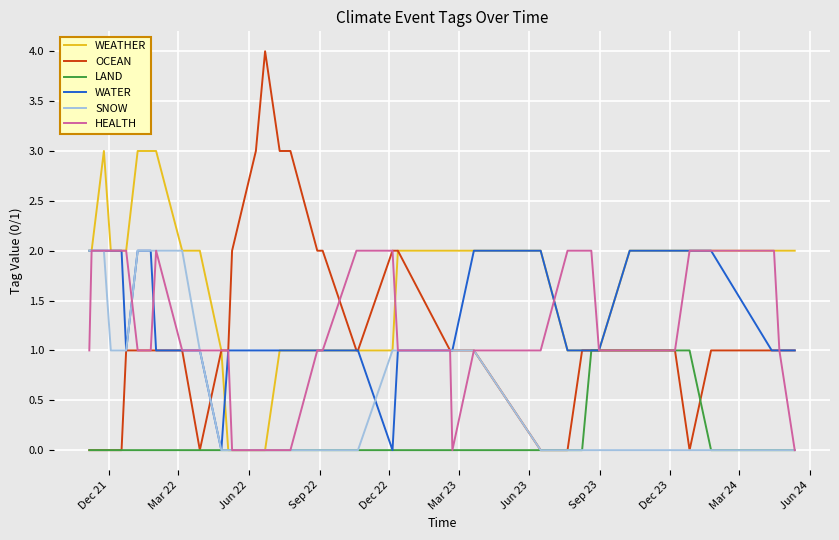

Which series has the largest range (max minus min)?

OCEAN